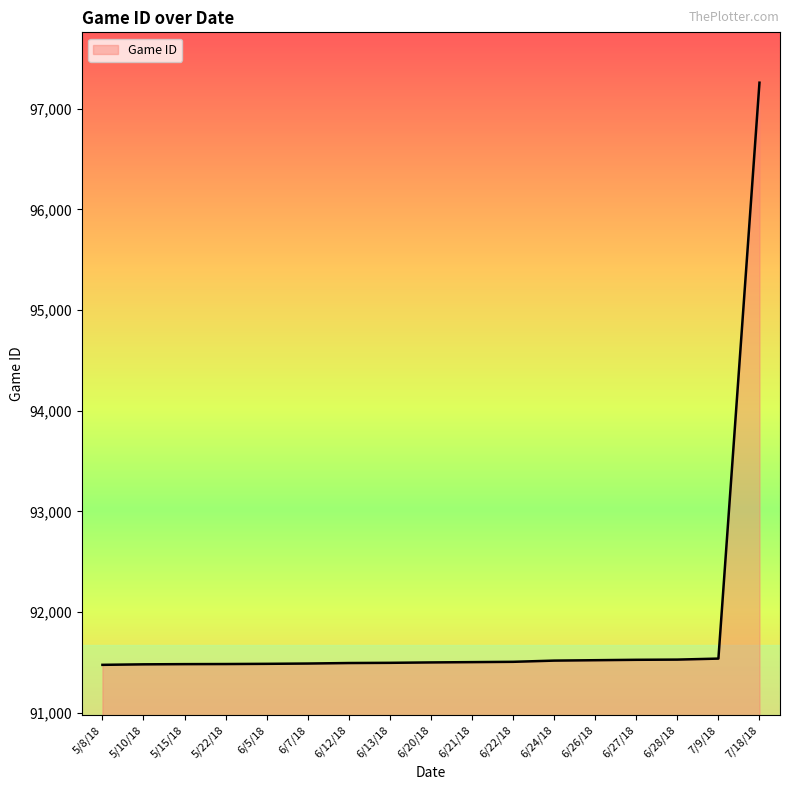

What is the change in value from 5/10/18 to 7/18/18?

+5776